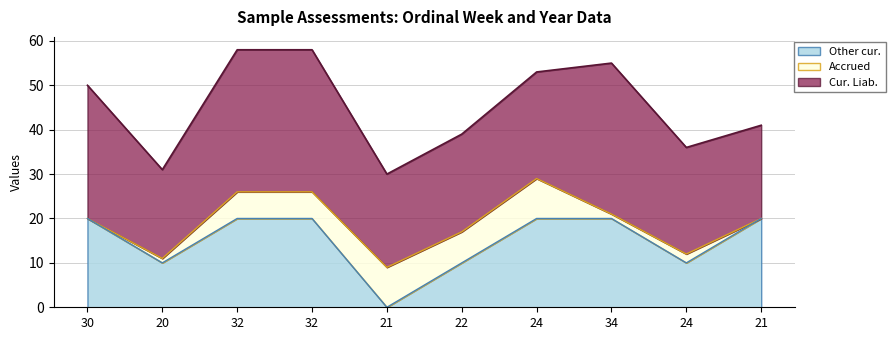

The Year series shows 4 at 24. True or false?

False